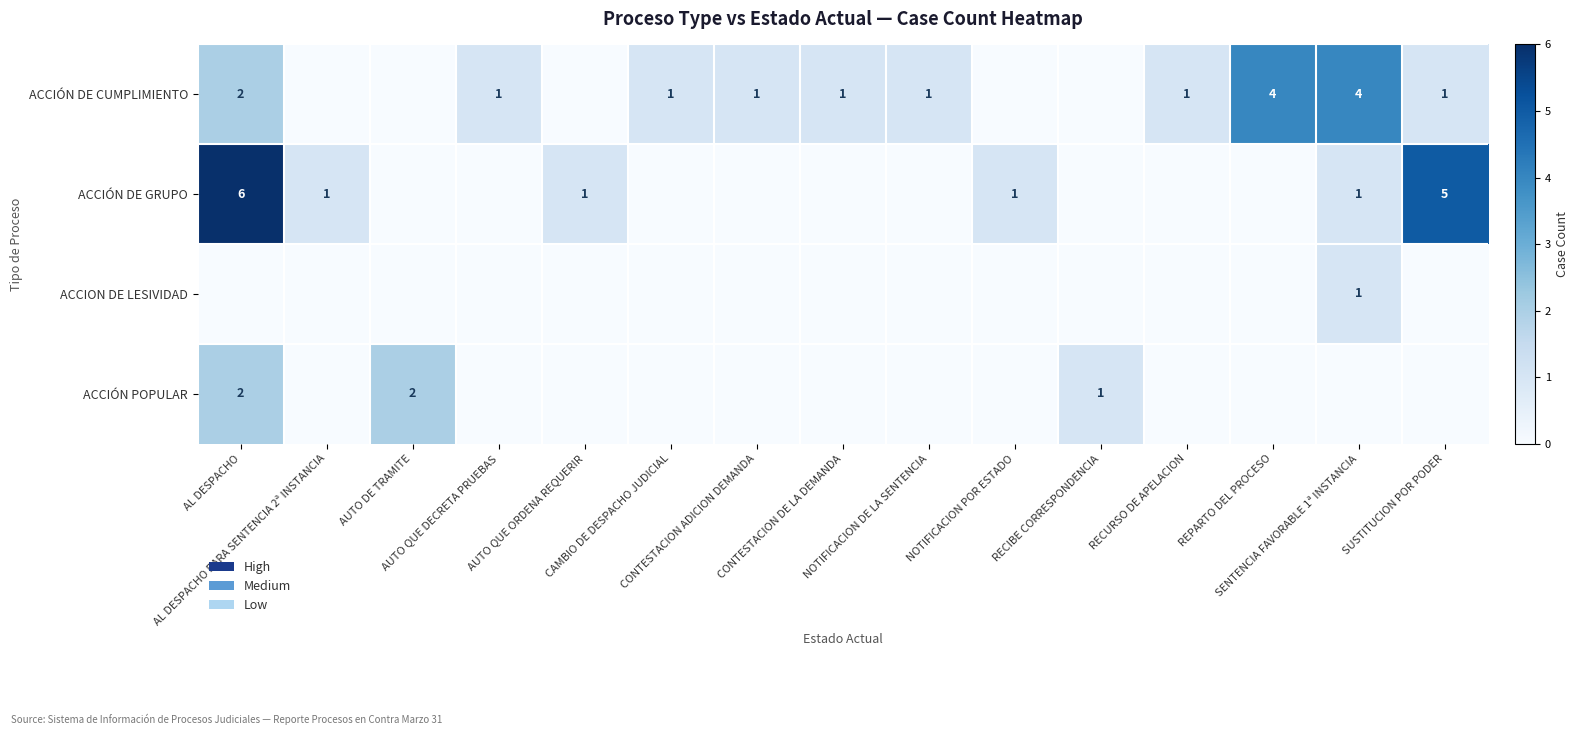

What is the sum of all ACCIÓN DE GRUPO values?

15